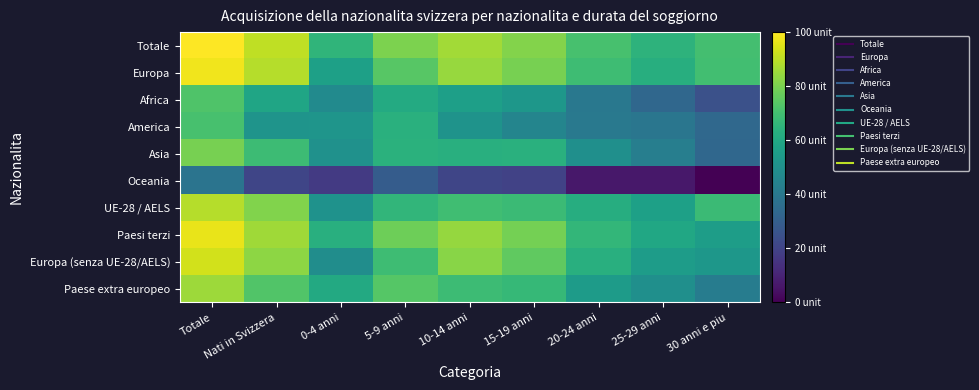

Which has a higher value, 15-19 anni or 5-9 anni?

15-19 anni